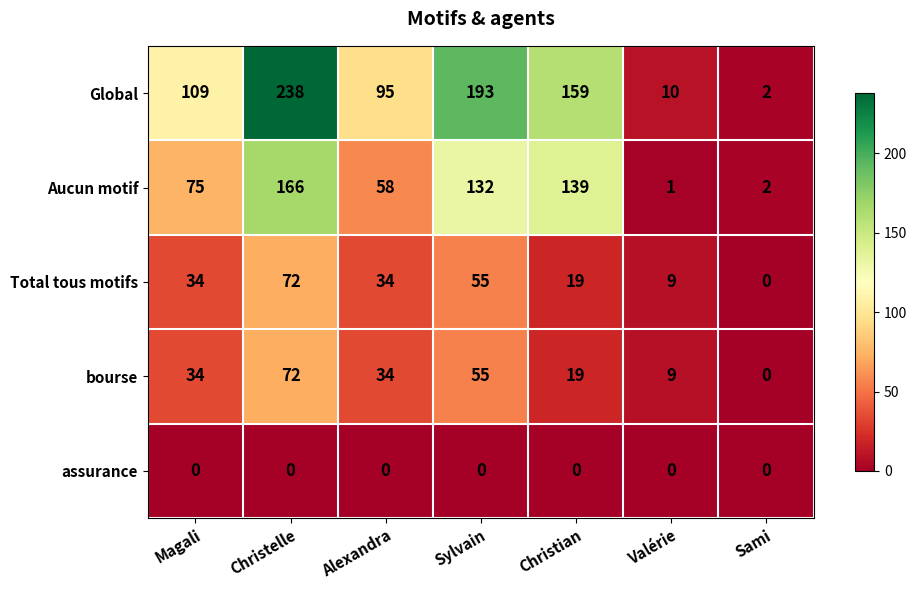

What is the approximate value of bourse at Valérie, to the nearest 10?

10